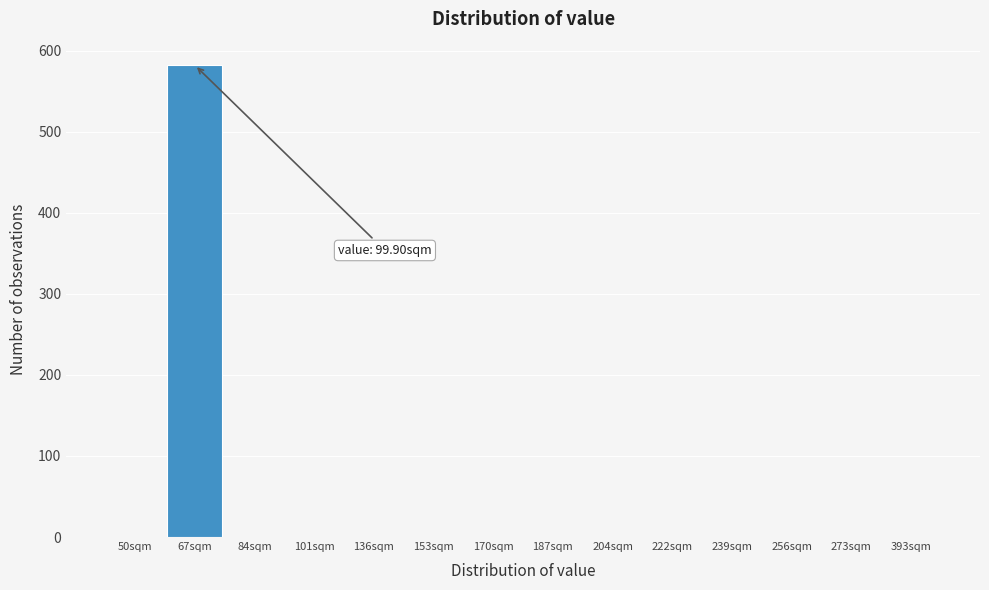

Reading left to right, transcribe all the data shown in this chart.

50sqm=0	67sqm=582	84sqm=0	101sqm=0	136sqm=0	153sqm=0	170sqm=0	187sqm=0	204sqm=0	222sqm=0	239sqm=0	256sqm=0	273sqm=0	393sqm=0